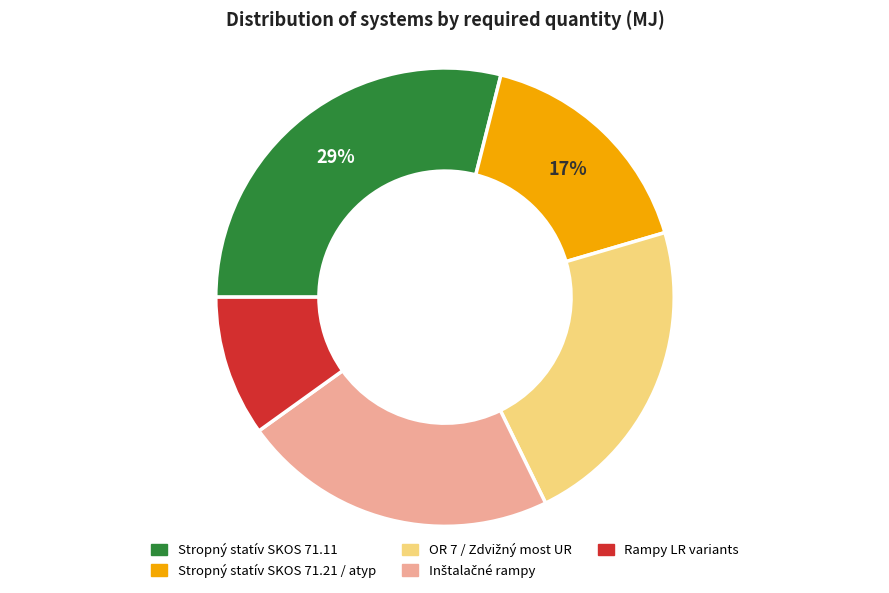

How many segments does this pie chart have?

5